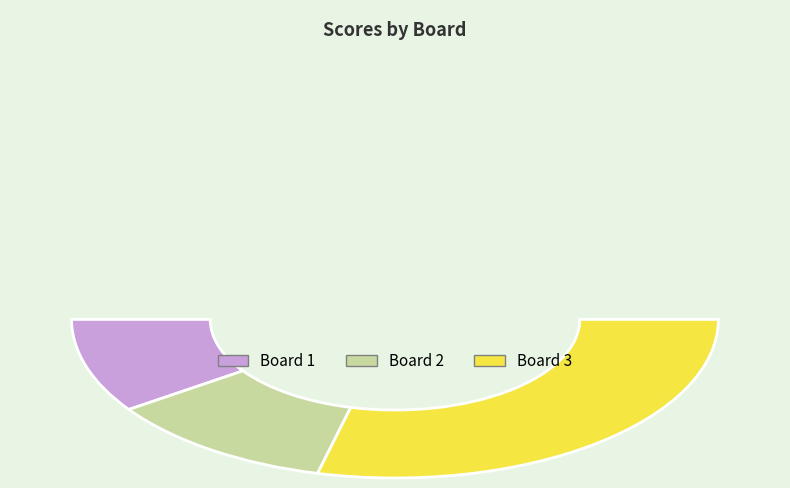

To the nearest percent, what is the average slice percentage?

33%